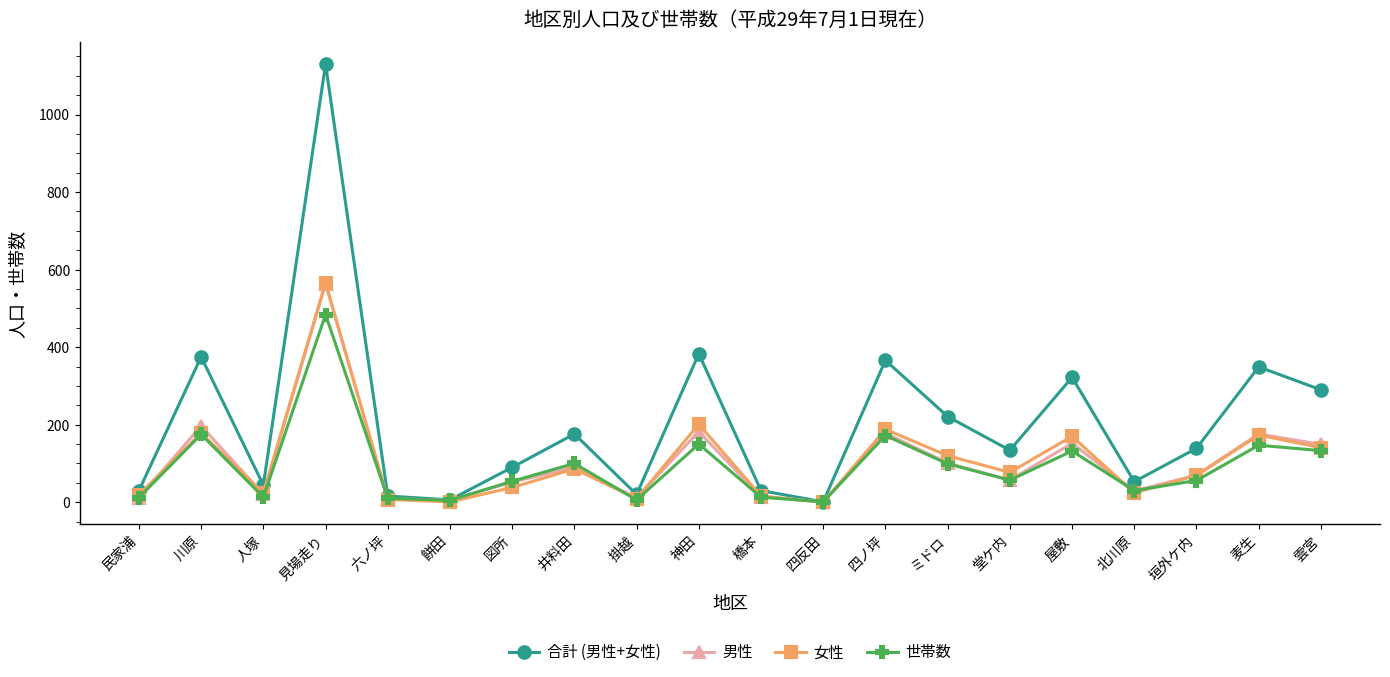

Which series has the widest spread of values?

合計 (男性+女性)